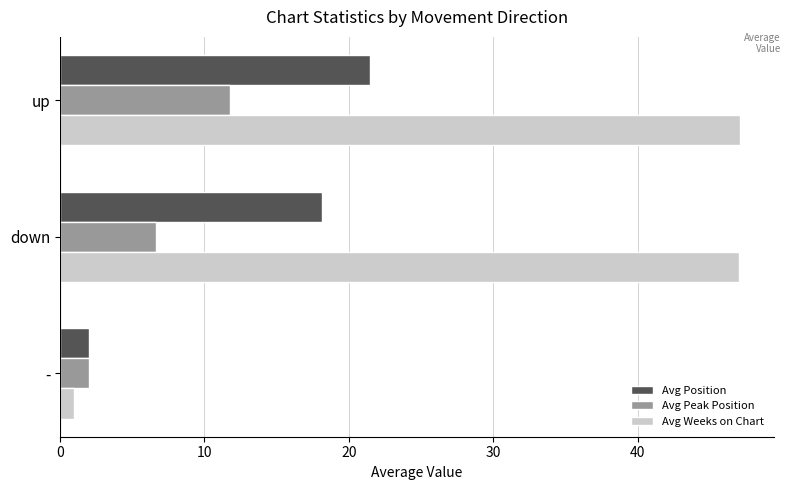

Is it true that Avg Peak Position equals 3.7 at up?

False